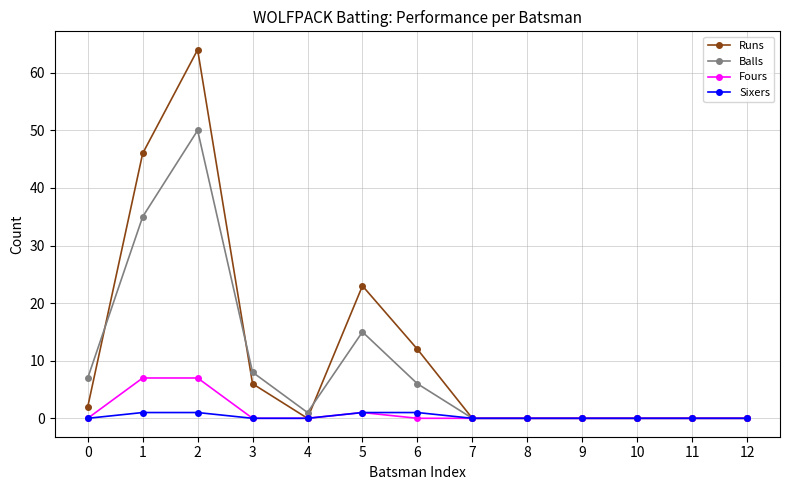

What is the maximum value shown in the chart?

64